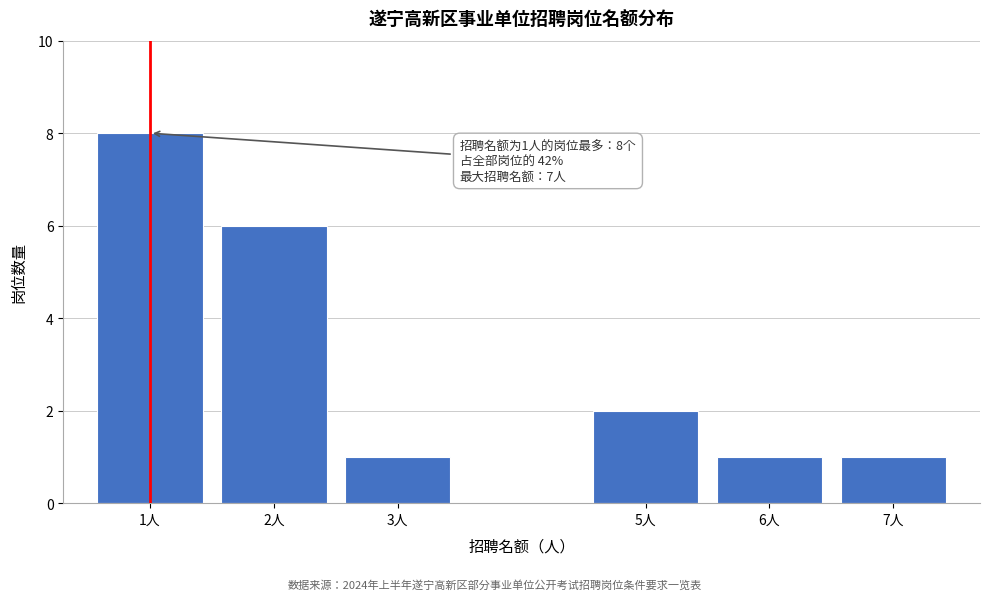

Reading left to right, what are all the values shown in this chart?

1人=8	2人=6	3人=1	5人=2	6人=1	7人=1